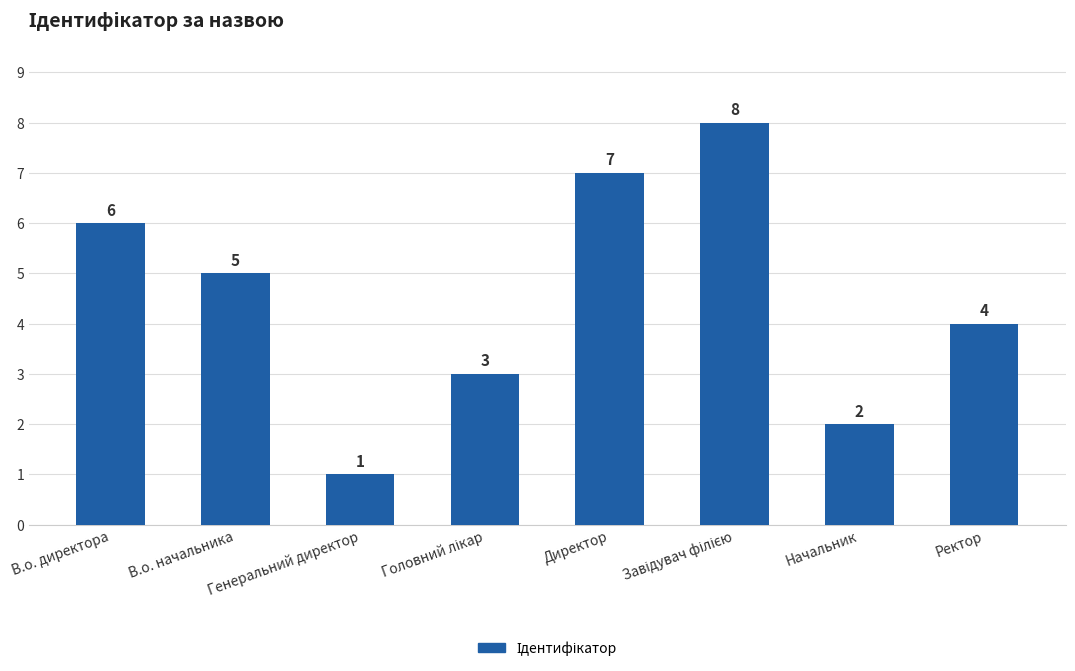

Approximately how many times larger is the value at В.о. начальника compared to Директор?

0.7